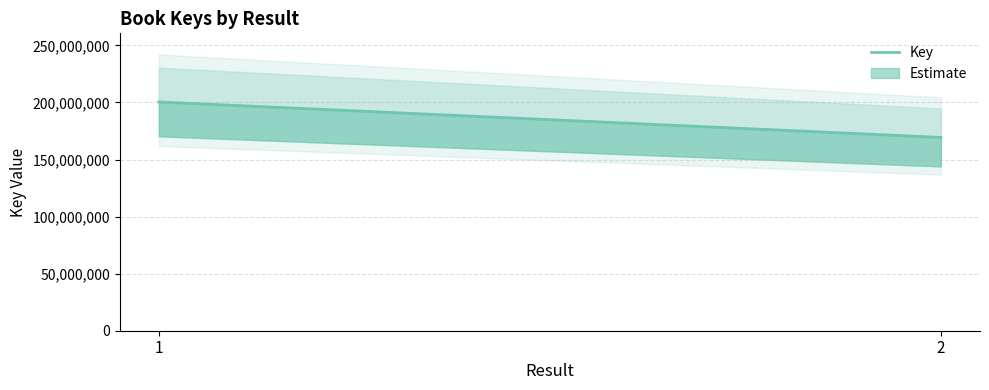

What is the sum of the values at 2 and 1?

369847332